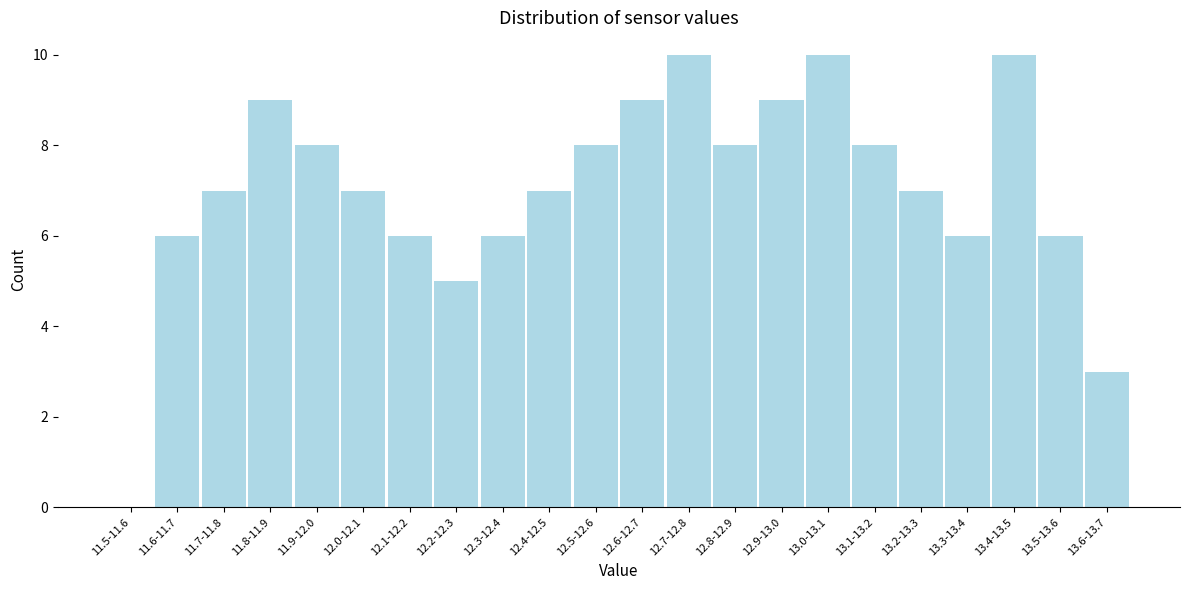

Reading left to right, list all the values displayed in this chart.

11.5-11.6=0	11.6-11.7=6	11.7-11.8=7	11.8-11.9=9	11.9-12.0=8	12.0-12.1=7	12.1-12.2=6	12.2-12.3=5	12.3-12.4=6	12.4-12.5=7	12.5-12.6=8	12.6-12.7=9	12.7-12.8=10	12.8-12.9=8	12.9-13.0=9	13.0-13.1=10	13.1-13.2=8	13.2-13.3=7	13.3-13.4=6	13.4-13.5=10	13.5-13.6=6	13.6-13.7=3